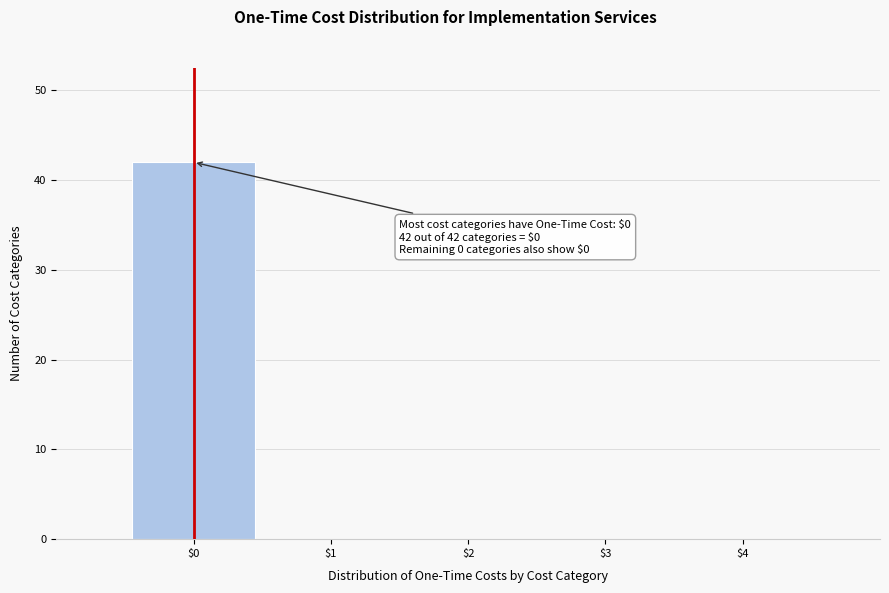

Over which range of the x-axis is the bar tallest?

-0.5 to 0.5